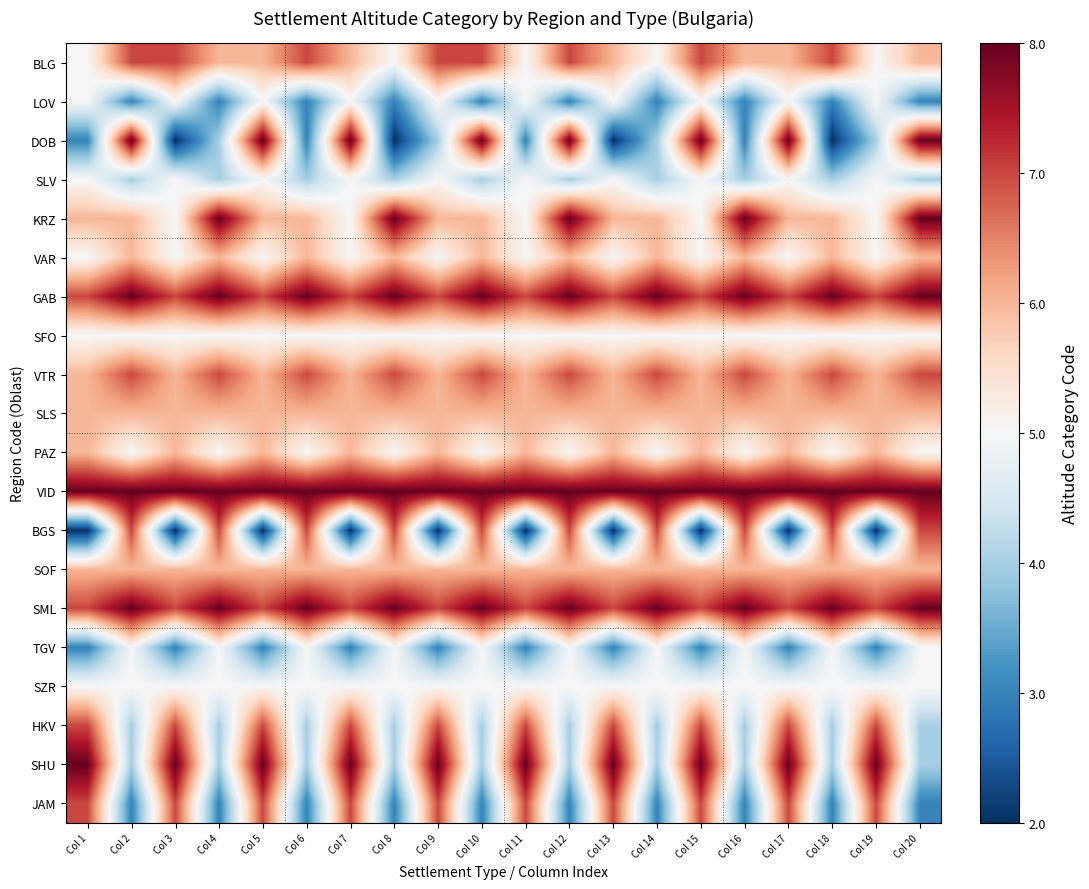

List the series in order of their peak value, lowest first.

LOV, SLV, SFO, TGV, SZR, VAR, SLS, PAZ, SOF, BLG, VTR, BGS, HKV, JAM, DOB, KRZ, GAB, VID, SML, SHU